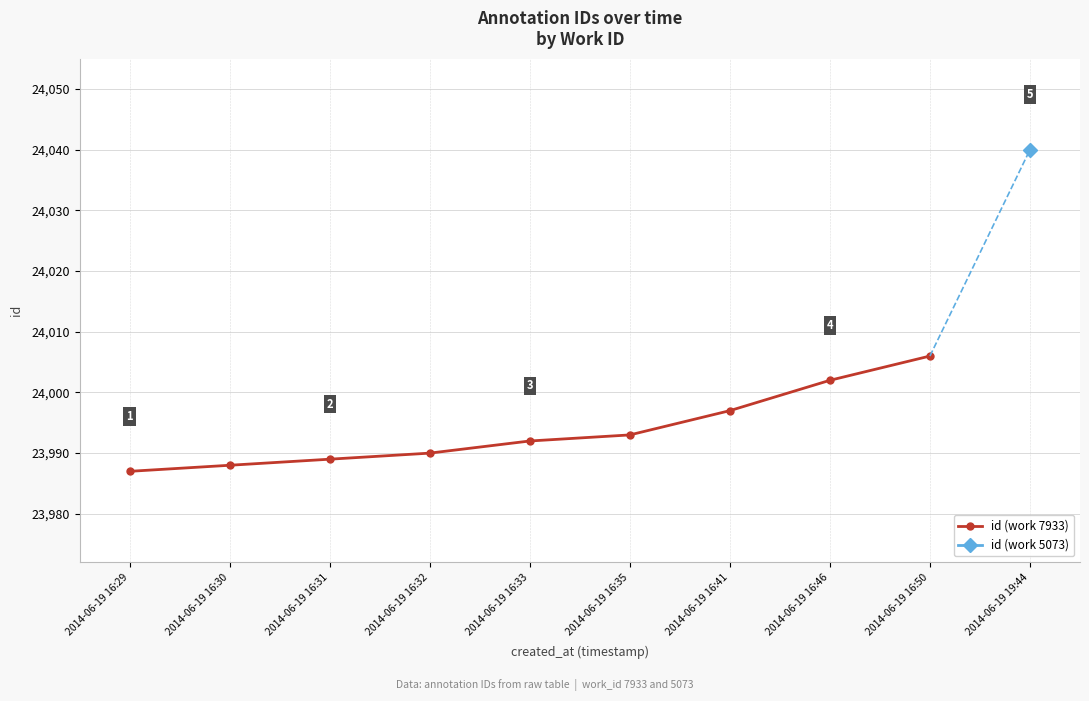

Is it true that id (work 7933) equals 23997 at 2014-06-19 16:41?

True